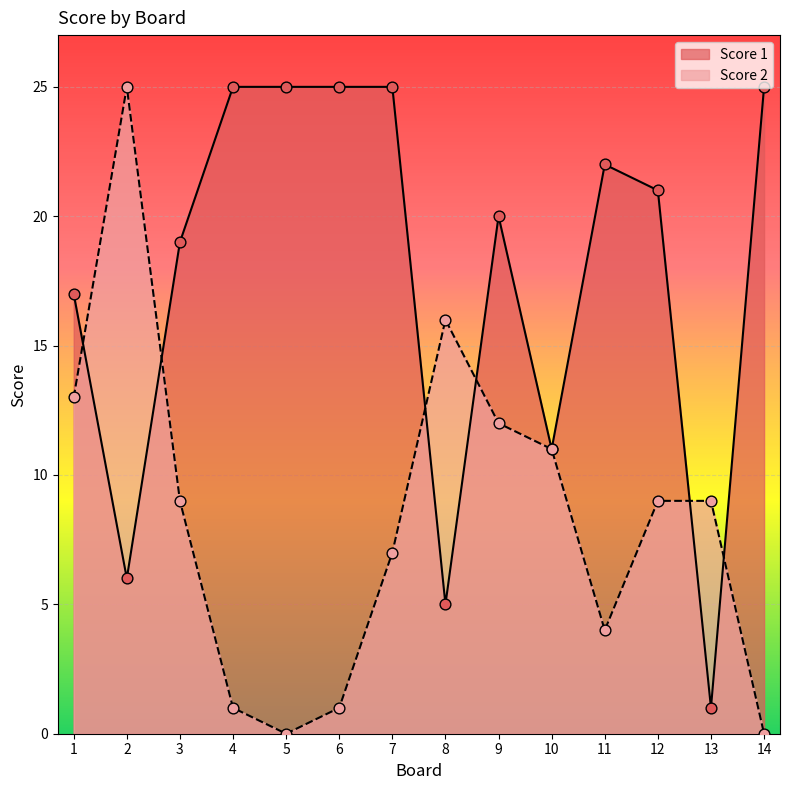

At which category is the sum across all series the highest?

7